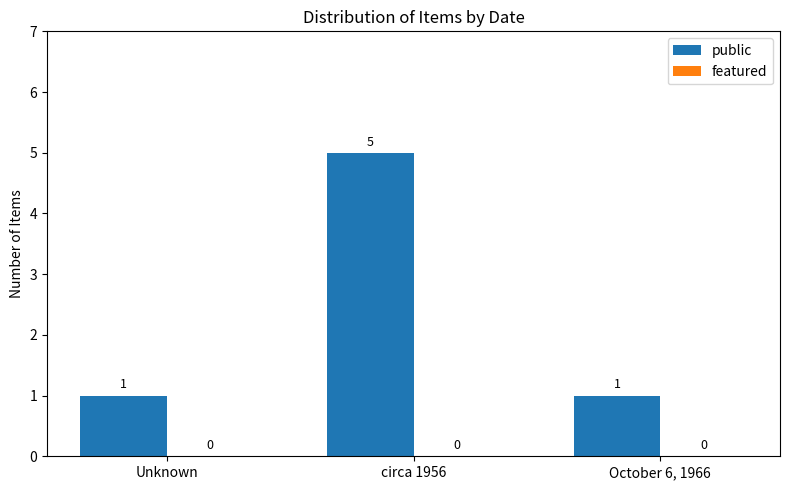

What is the ratio of the value at October 6, 1966 to the value at Unknown?

1.0